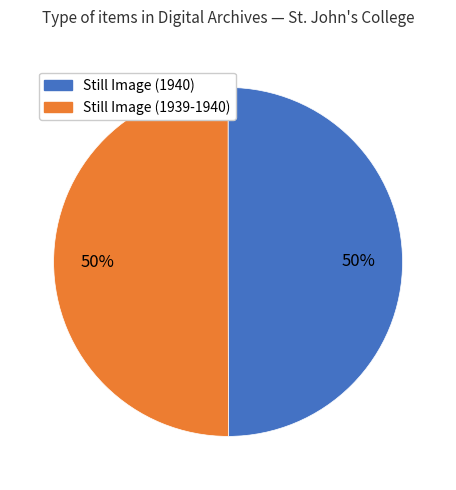

Do Still Image (1939-1940) and Still Image (1940) together represent more than half of the pie?

Yes